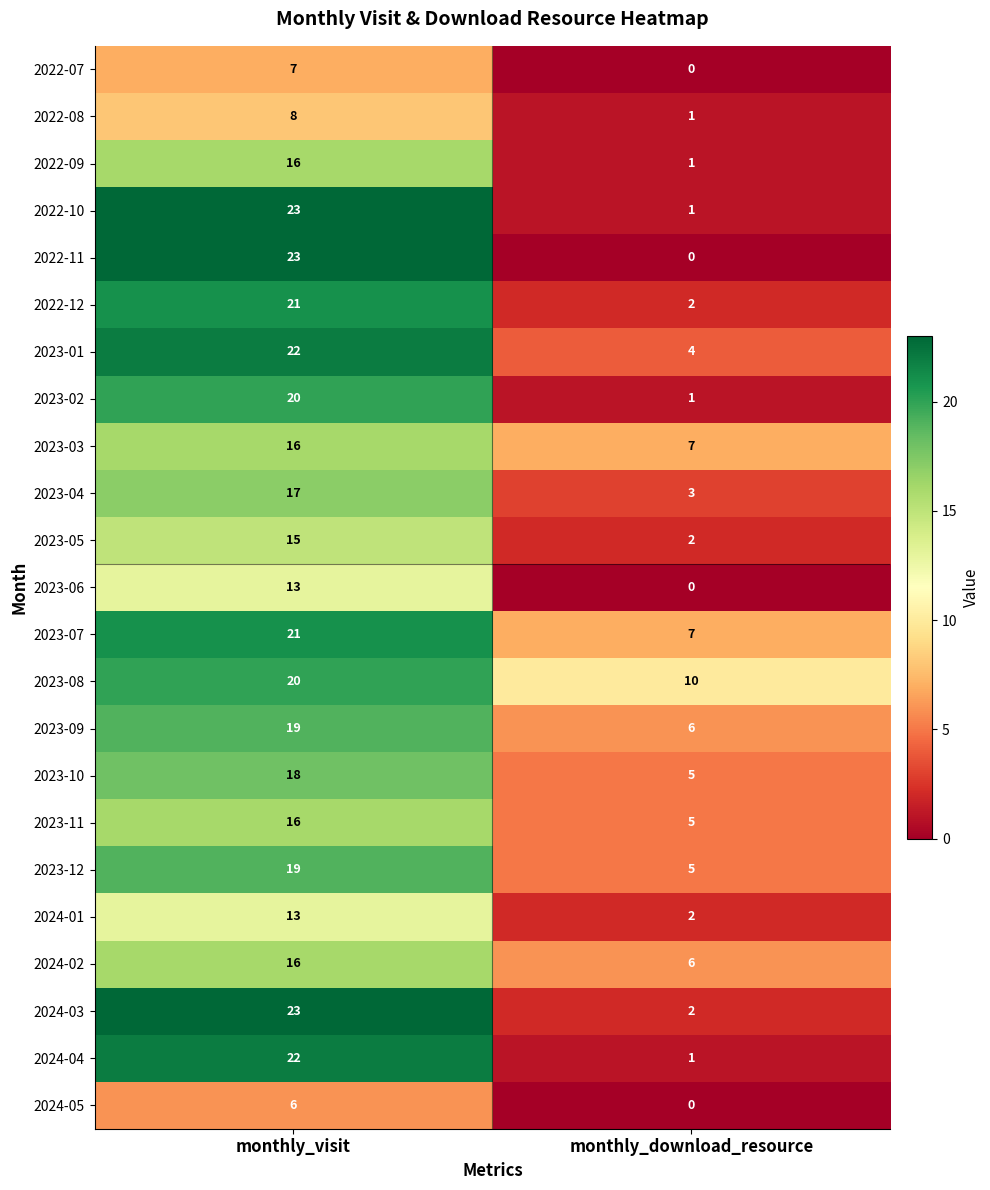

At which label is 2023-06 closest to 6?

monthly_download_resource